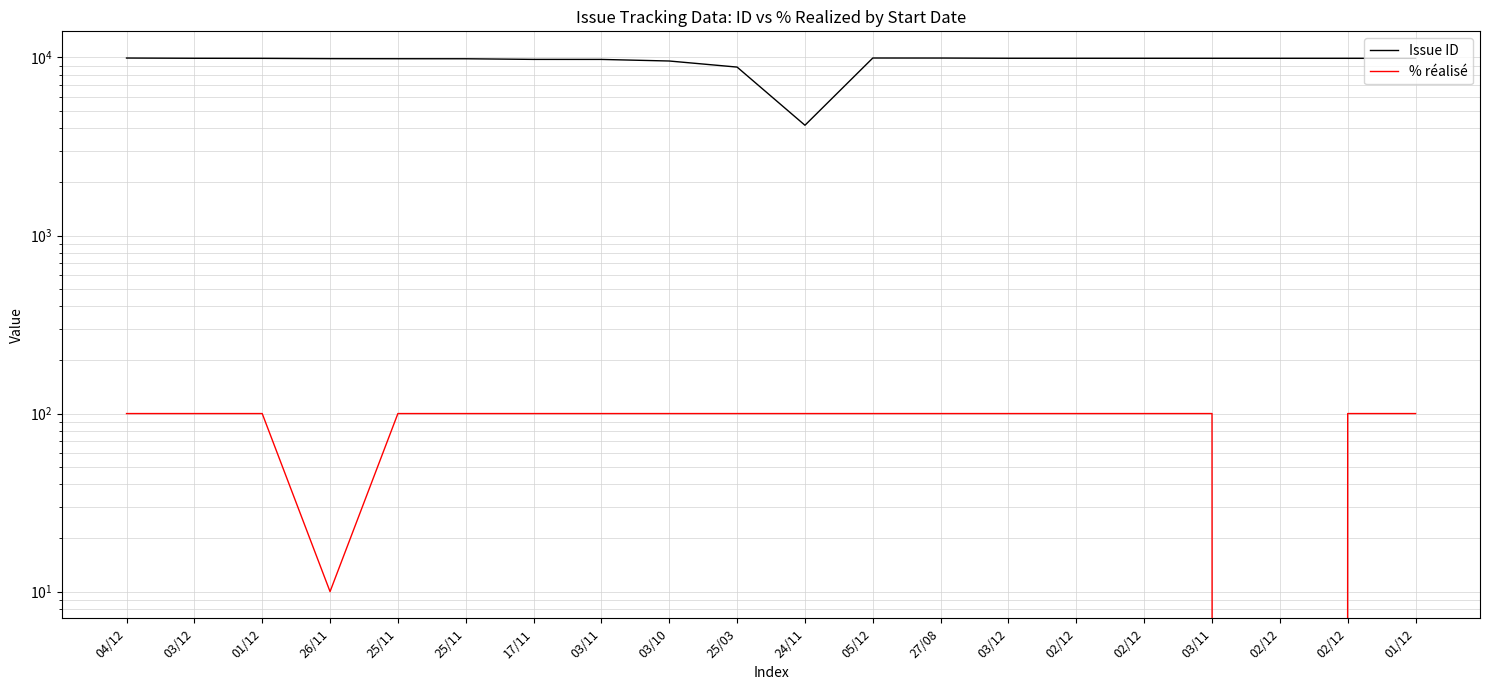

Which series has the largest total across all categories?

Issue ID